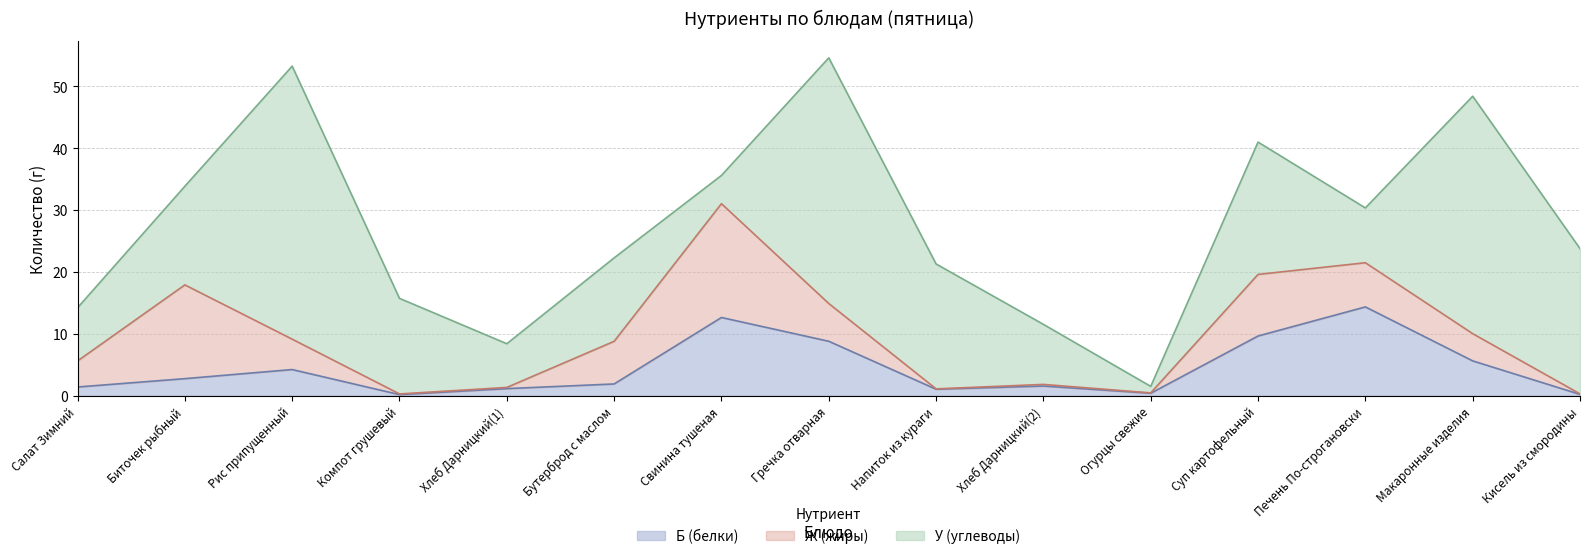

What is the value of the У (углеводы) point at the 4th from the left?

15.4